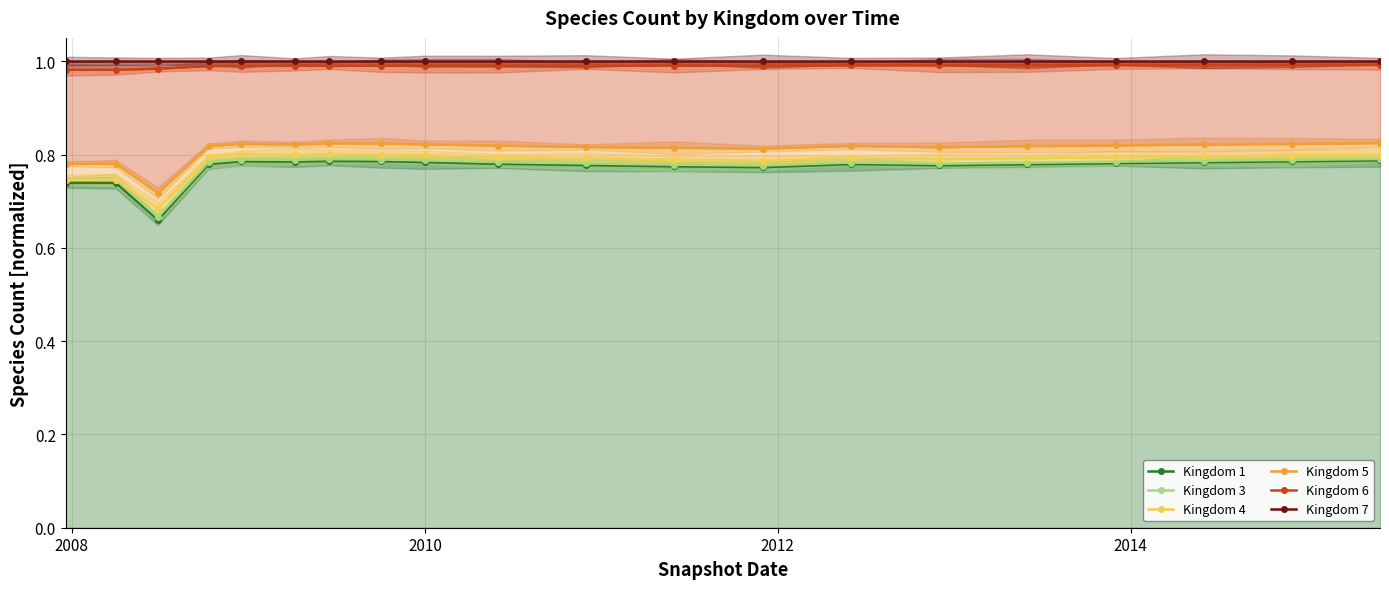

Is it true that Kingdom 1 equals 0.8 at 7?

True